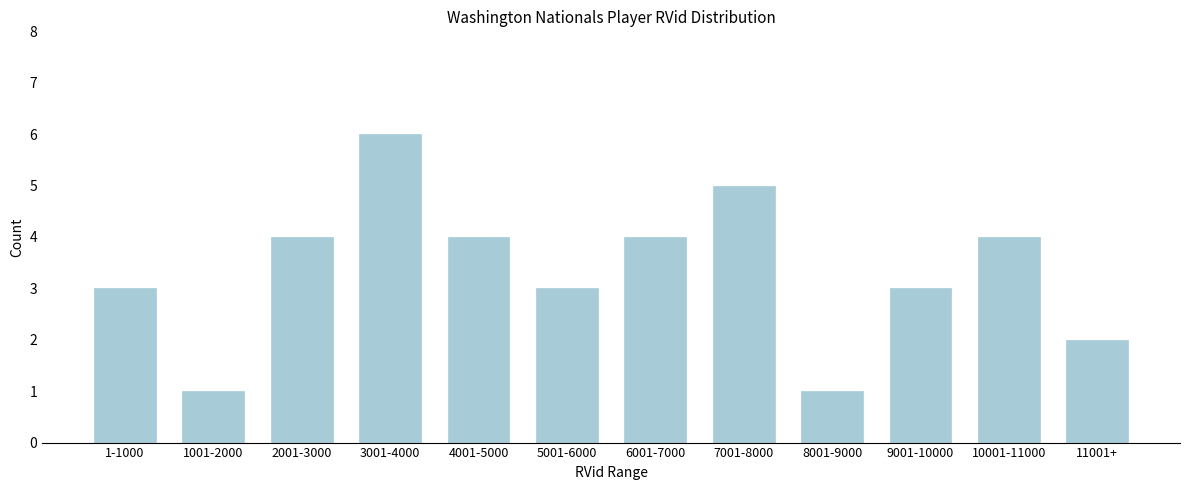

Reading right to left, list all the values displayed in this chart.

2	4	3	1	5	4	3	4	6	4	1	3